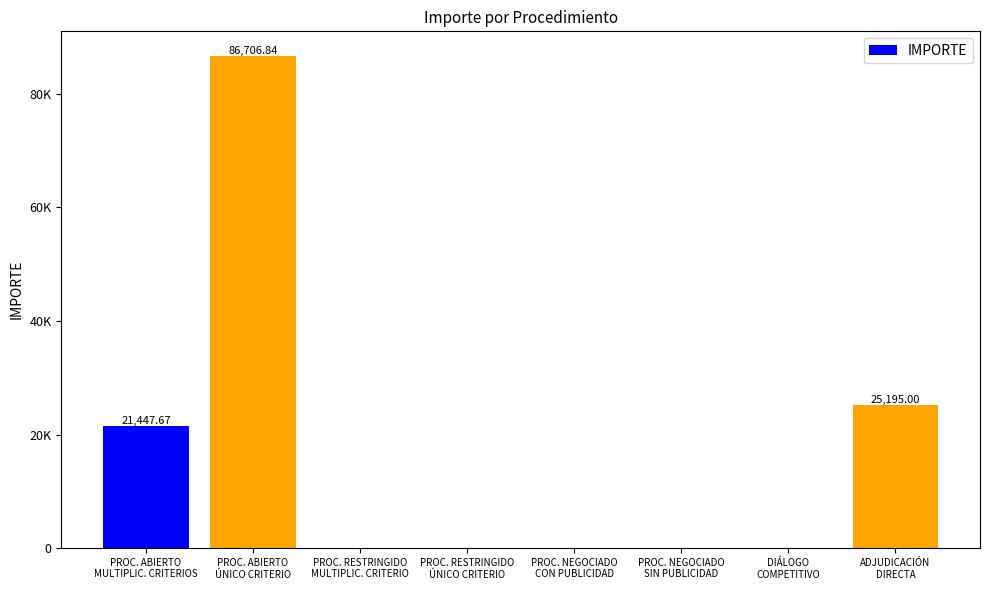

True or false: the data shows 14474.9 at ADJUDICACIÓN
DIRECTA.

False